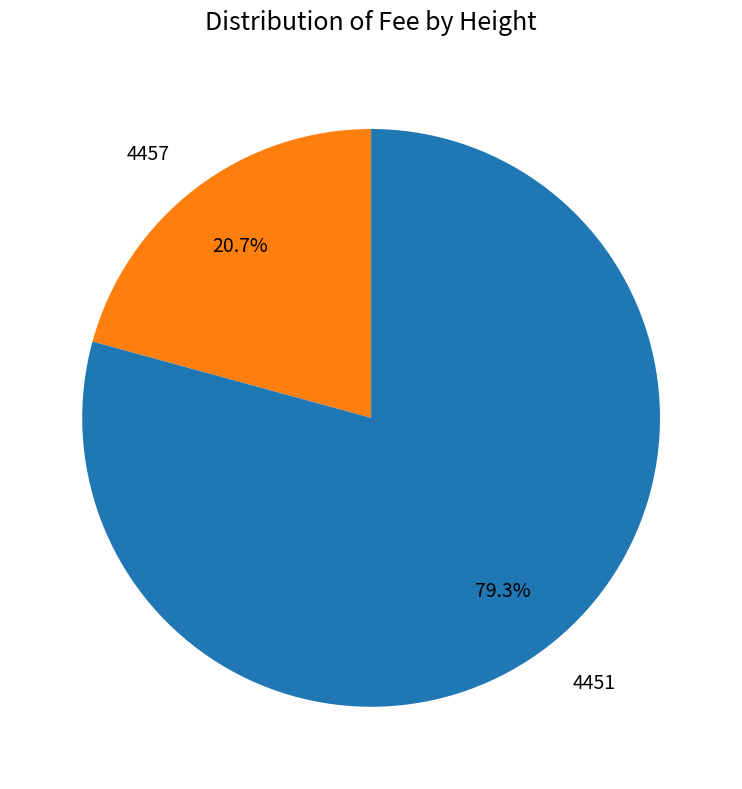

To the nearest percent, what portion does 4451 represent?

79%